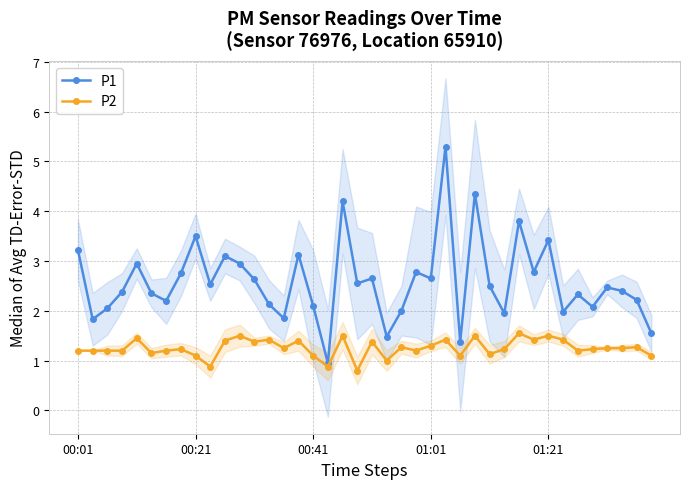

Reading left to right, list all the values displayed in this chart.

P1: 3.2	1.8	2.0	2.4	3.0	2.4	2.2	2.8	3.5	2.5	3.1	3.0	2.6	2.1	1.9	3.1	2.1	0.9	4.2	2.5	2.6	1.5	2.0	2.8	2.6	5.3	1.4	4.3	2.5	1.9	3.8	2.8	3.4	2.0	2.3	2.1	2.5	2.4	2.2	1.6
P2: 1.2	1.2	1.2	1.2	1.4	1.1	1.2	1.2	1.1	0.9	1.4	1.5	1.4	1.4	1.2	1.4	1.1	0.9	1.5	0.8	1.4	1.0	1.3	1.2	1.3	1.4	1.1	1.5	1.1	1.2	1.6	1.4	1.5	1.4	1.2	1.2	1.2	1.2	1.3	1.1